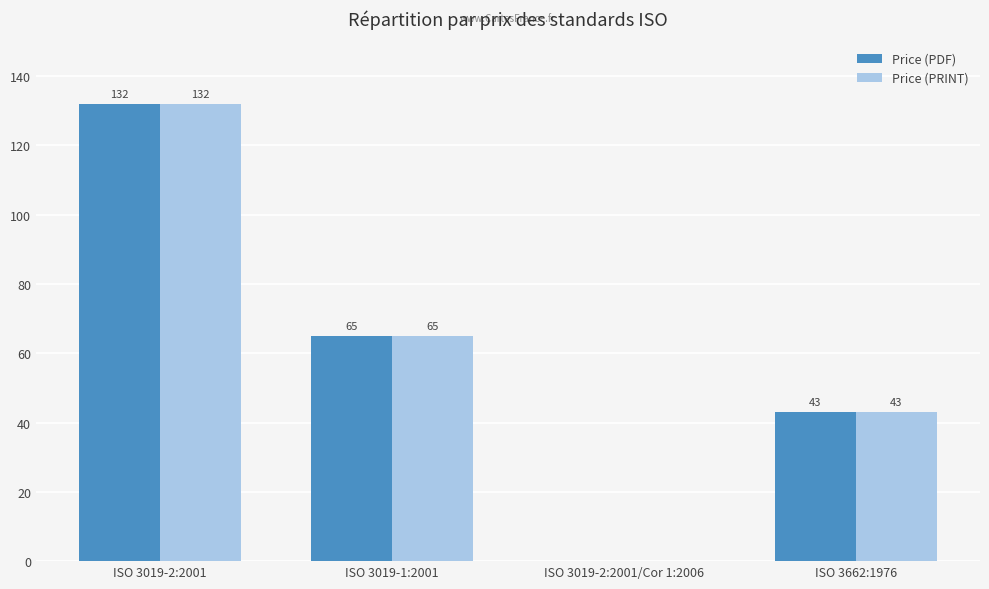

Is it true that Price (PRINT) equals 87 at ISO 3019-1:2001?

False